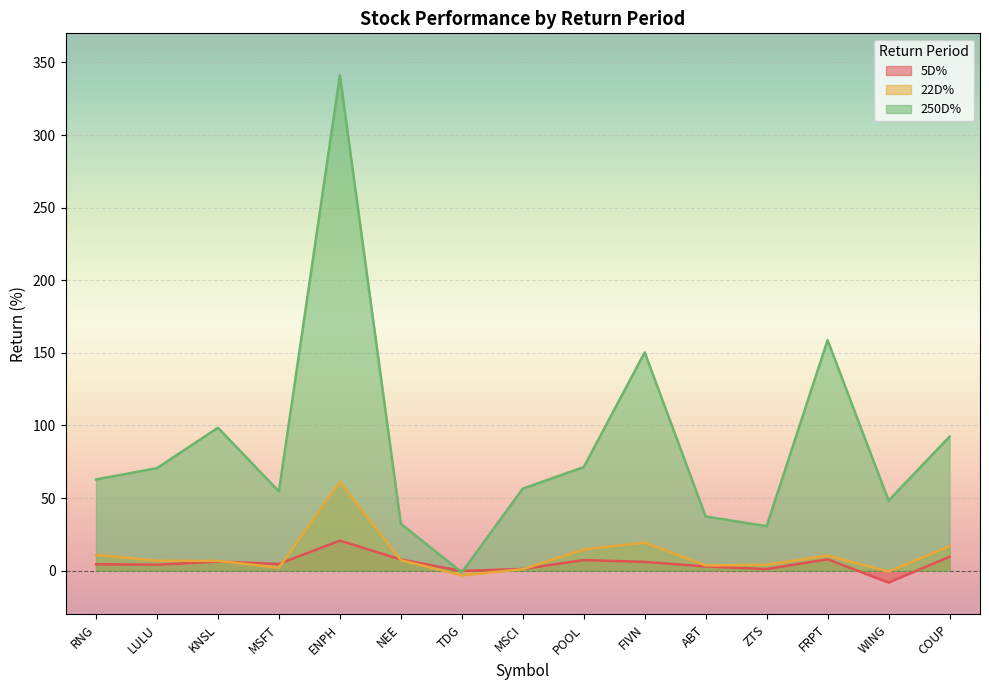

Is it true that 250D% equals -1.1 at TDG?

True